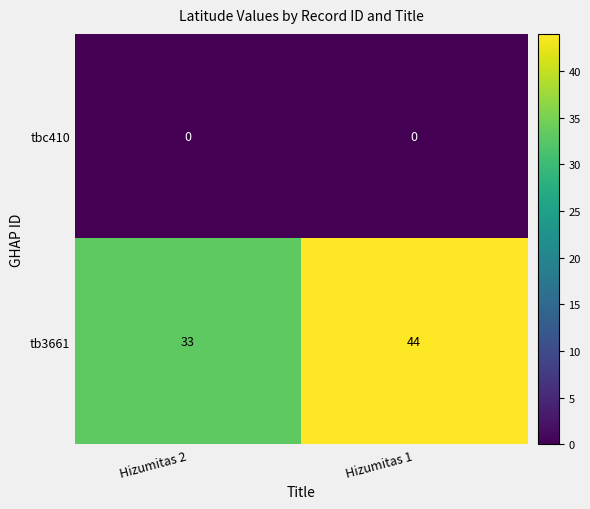

Reading left to right, extract all data points from this chart.

tbc410: Hizumitas 2=0	Hizumitas 1=0
tb3661: Hizumitas 2=33	Hizumitas 1=44